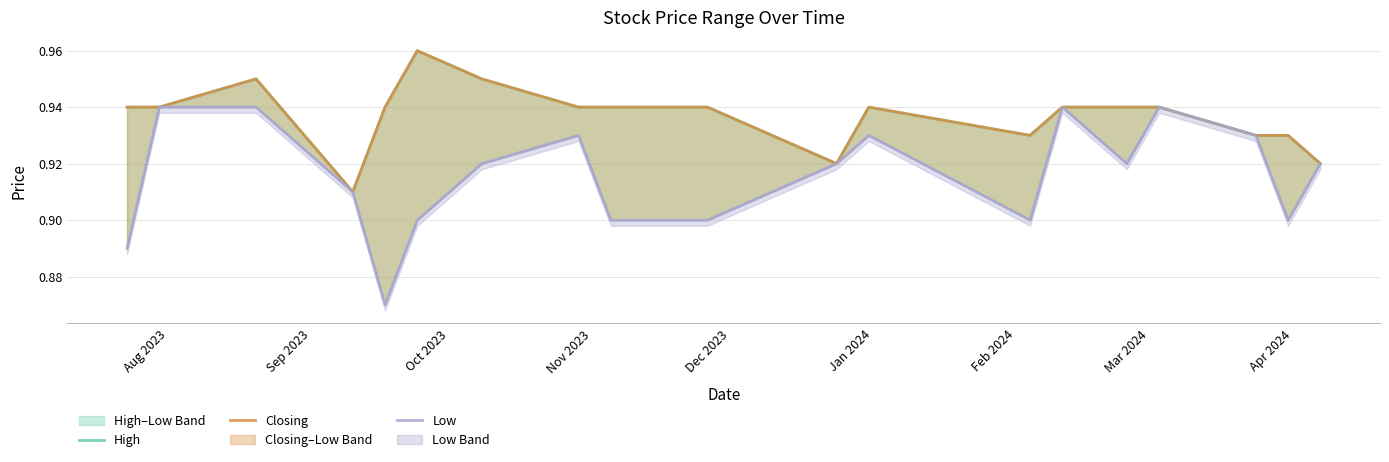

True or false: Closing has more than 2 points higher than both neighbors.

True